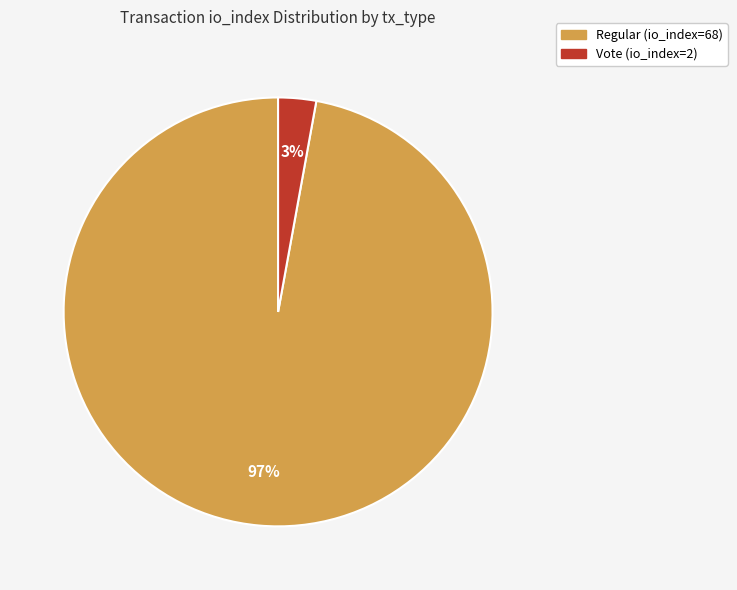

Which slice is the smallest?

Vote (io_index=2)